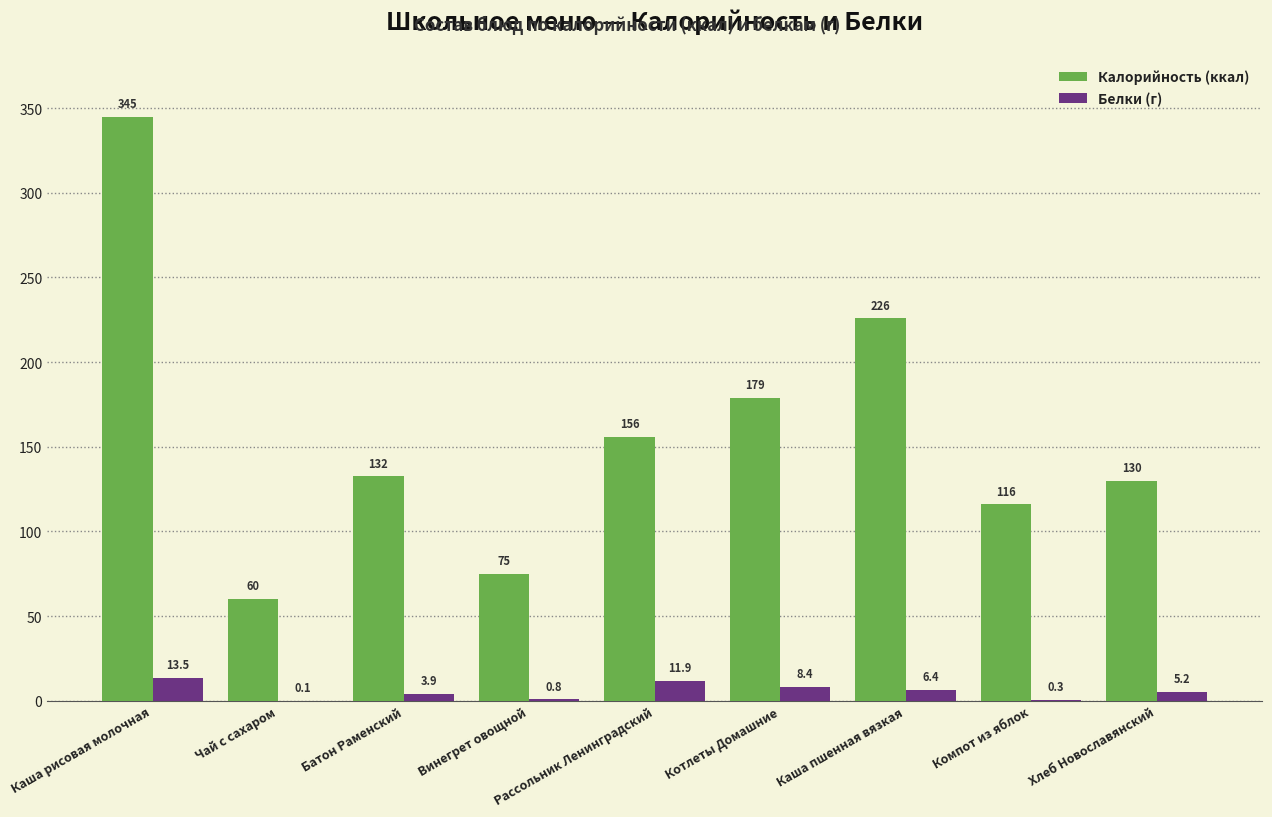

Read the Калорийность (ккал) value at Котлеты Домашние.

179.0